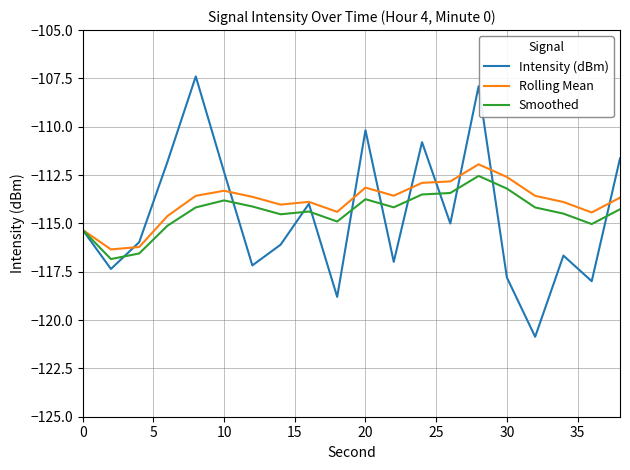

What is the minimum value for Intensity (dBm)?

-120.9